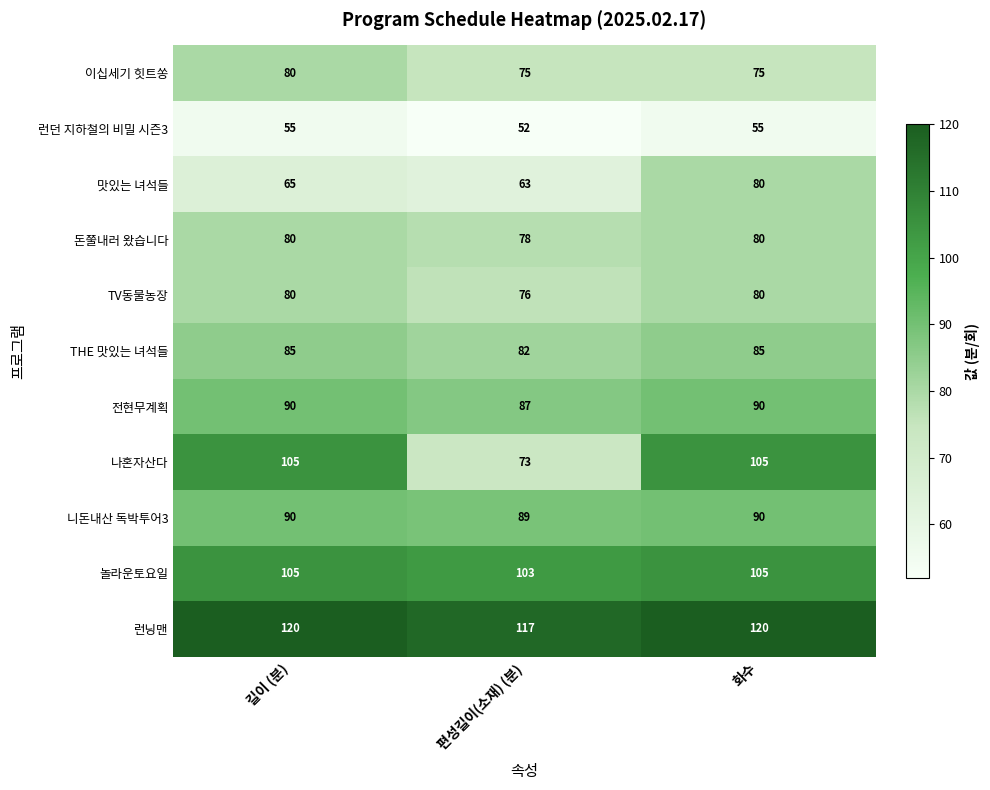

True or false: 런닝맨 has a value of 184 at 편성길이(소재) (분).

False